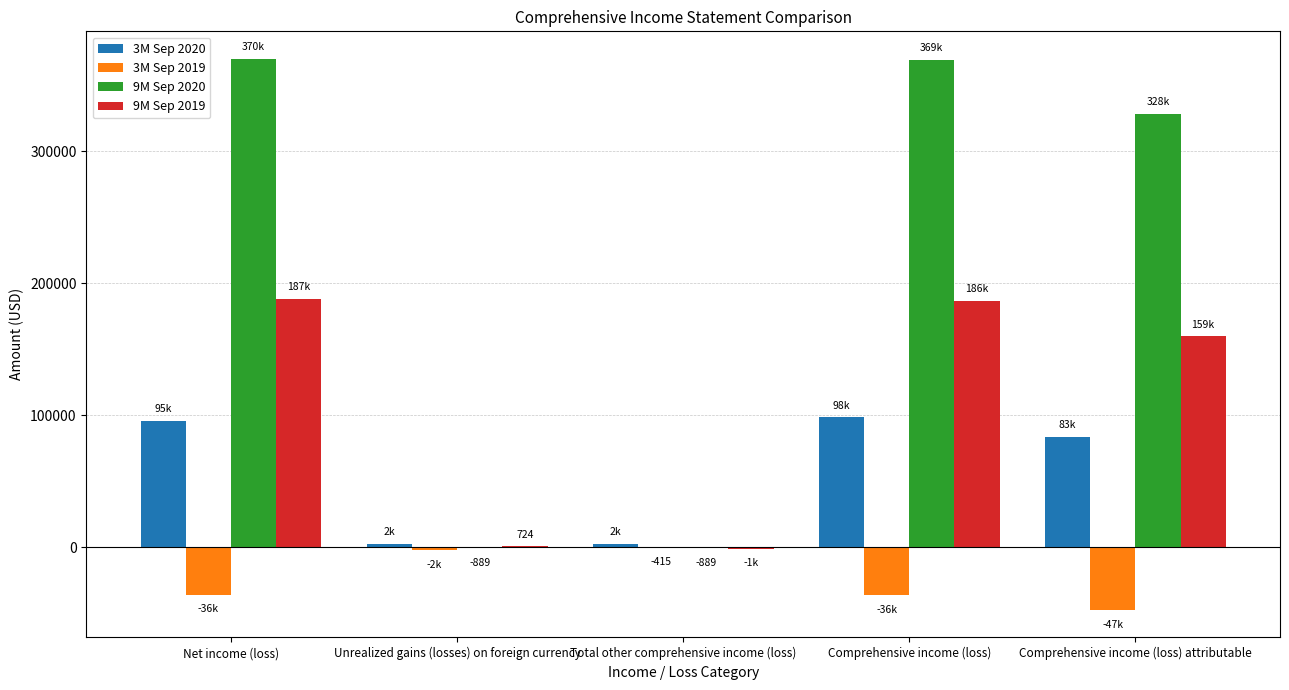

Which series has the largest range (max minus min)?

9M Sep 2020